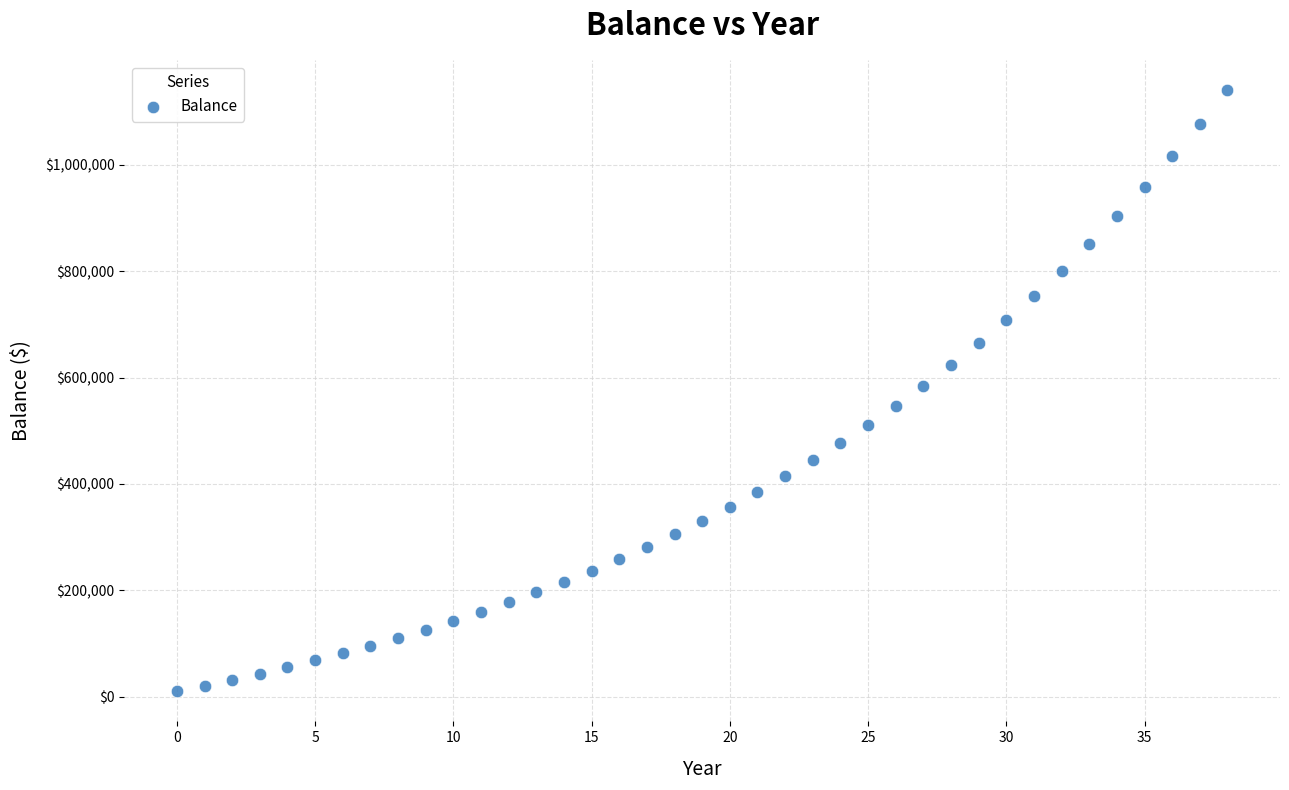

What is the range of Y values (max minus min)?

1130950.2